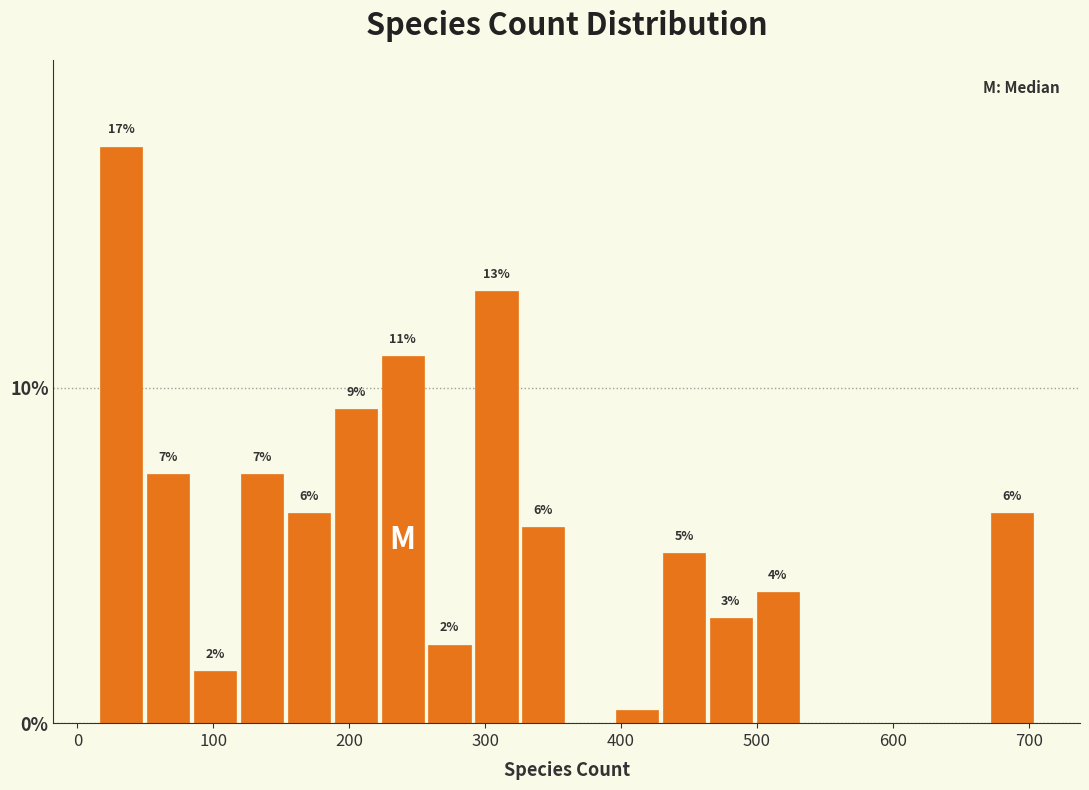

Read against the x-axis, roughly where is the centre of the tallest bar?

30